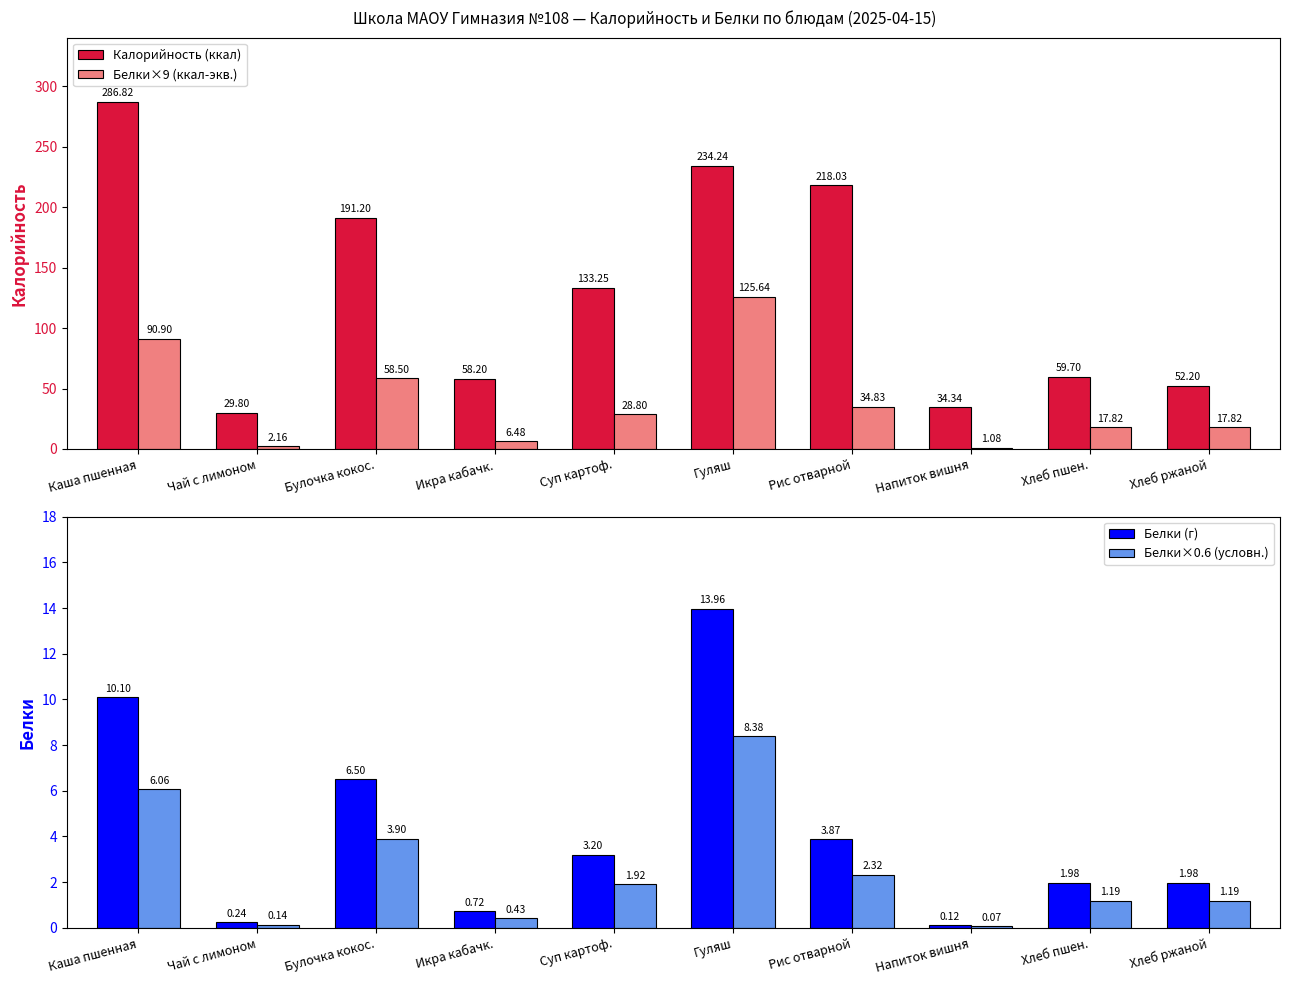

True or false: Белки (г) has a value of 0.1 at Напиток вишня.

True